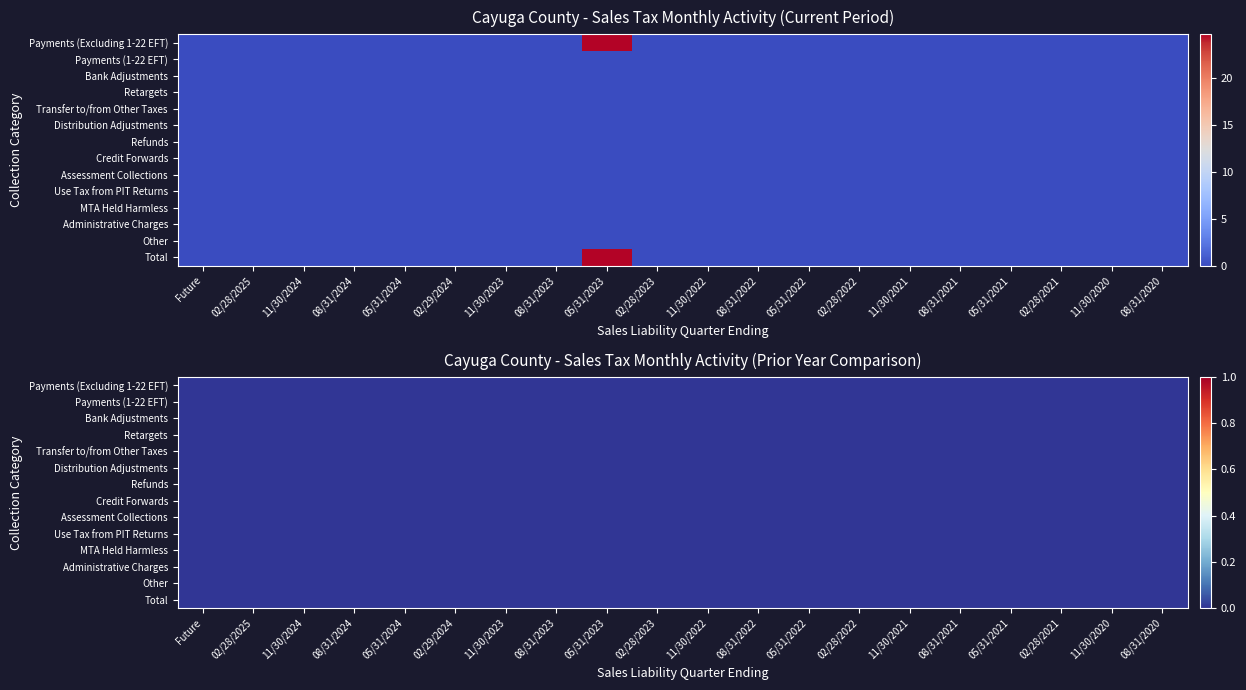

Reading left to right, what are all the values shown in this chart?

Payments (Excluding 1-22 EFT): 0.0	0.0	0.0	0.0	0.0	0.0	0.0	0.0	24.6	0.0	0.0	0.0	0.0	0.0	0.0	0.0	0.0	0.0	0.0	0.0
Payments (1-22 EFT): 0.0	0.0	0.0	0.0	0.0	0.0	0.0	0.0	0.0	0.0	0.0	0.0	0.0	0.0	0.0	0.0	0.0	0.0	0.0	0.0
Bank Adjustments: 0.0	0.0	0.0	0.0	0.0	0.0	0.0	0.0	0.0	0.0	0.0	0.0	0.0	0.0	0.0	0.0	0.0	0.0	0.0	0.0
Retargets: 0.0	0.0	0.0	0.0	0.0	0.0	0.0	0.0	0.0	0.0	0.0	0.0	0.0	0.0	0.0	0.0	0.0	0.0	0.0	0.0
Transfer to/from Other Taxes: 0.0	0.0	0.0	0.0	0.0	0.0	0.0	0.0	0.0	0.0	0.0	0.0	0.0	0.0	0.0	0.0	0.0	0.0	0.0	0.0
Distribution Adjustments: 0.0	0.0	0.0	0.0	0.0	0.0	0.0	0.0	0.0	0.0	0.0	0.0	0.0	0.0	0.0	0.0	0.0	0.0	0.0	0.0
Refunds: 0.0	0.0	0.0	0.0	0.0	0.0	0.0	0.0	0.0	0.0	0.0	0.0	0.0	0.0	0.0	0.0	0.0	0.0	0.0	0.0
Credit Forwards: 0.0	0.0	0.0	0.0	0.0	0.0	0.0	0.0	0.0	0.0	0.0	0.0	0.0	0.0	0.0	0.0	0.0	0.0	0.0	0.0
Assessment Collections: 0.0	0.0	0.0	0.0	0.0	0.0	0.0	0.0	0.0	0.0	0.0	0.0	0.0	0.0	0.0	0.0	0.0	0.0	0.0	0.0
Use Tax from PIT Returns: 0.0	0.0	0.0	0.0	0.0	0.0	0.0	0.0	0.0	0.0	0.0	0.0	0.0	0.0	0.0	0.0	0.0	0.0	0.0	0.0
MTA Held Harmless: 0.0	0.0	0.0	0.0	0.0	0.0	0.0	0.0	0.0	0.0	0.0	0.0	0.0	0.0	0.0	0.0	0.0	0.0	0.0	0.0
Administrative Charges: 0.0	0.0	0.0	0.0	0.0	0.0	0.0	0.0	0.0	0.0	0.0	0.0	0.0	0.0	0.0	0.0	0.0	0.0	0.0	0.0
Other: 0.0	0.0	0.0	0.0	0.0	0.0	0.0	0.0	0.0	0.0	0.0	0.0	0.0	0.0	0.0	0.0	0.0	0.0	0.0	0.0
Total: 0.0	0.0	0.0	0.0	0.0	0.0	0.0	0.0	24.6	0.0	0.0	0.0	0.0	0.0	0.0	0.0	0.0	0.0	0.0	0.0